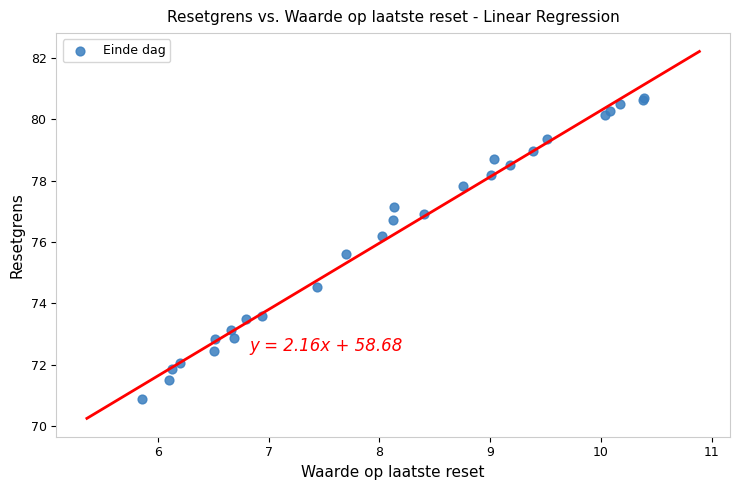

What Y value in the scatter plot is closest to 75?

74.5